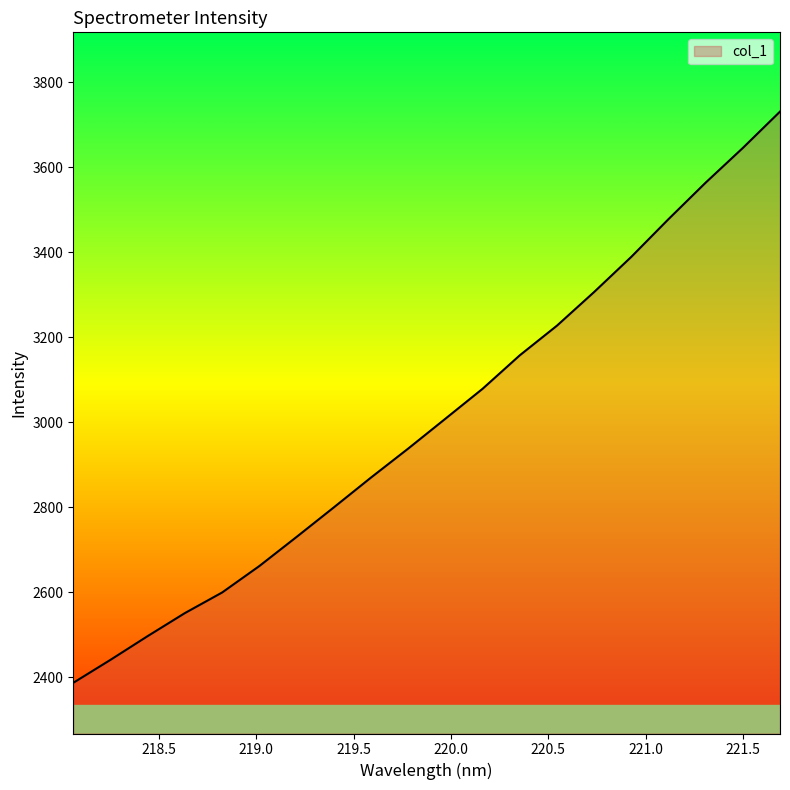

What is the difference between the maximum and minimum values?

1344.4